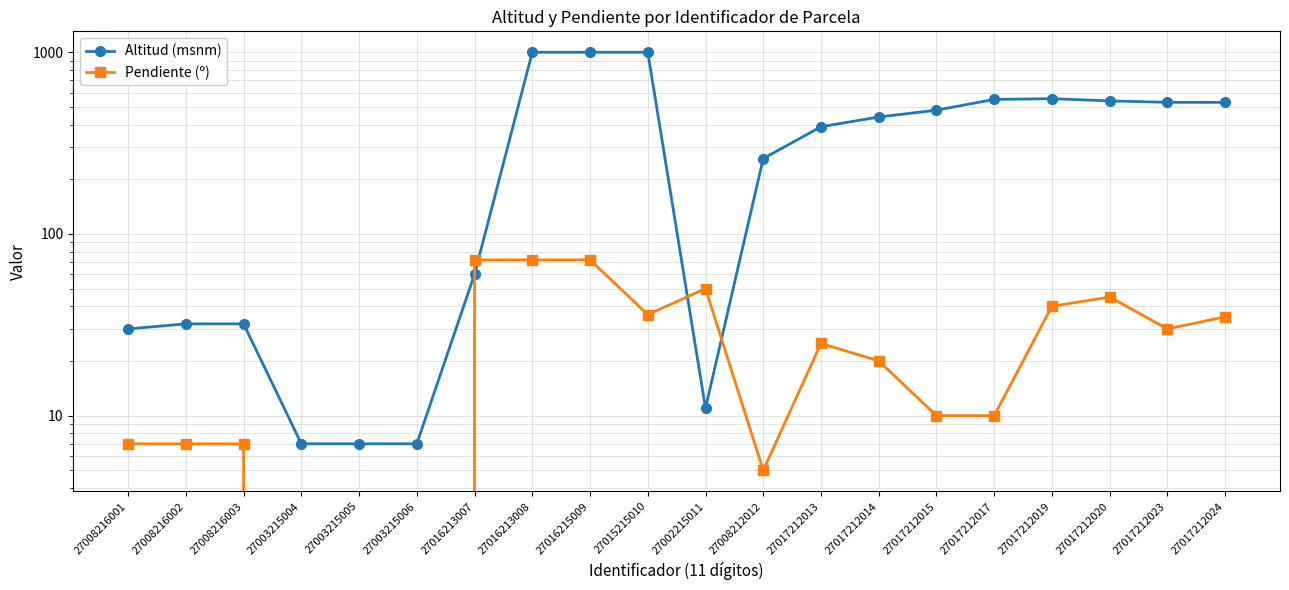

At 27017212023, list the series in order from largest to smallest.

Altitud (msnm), Pendiente (º)